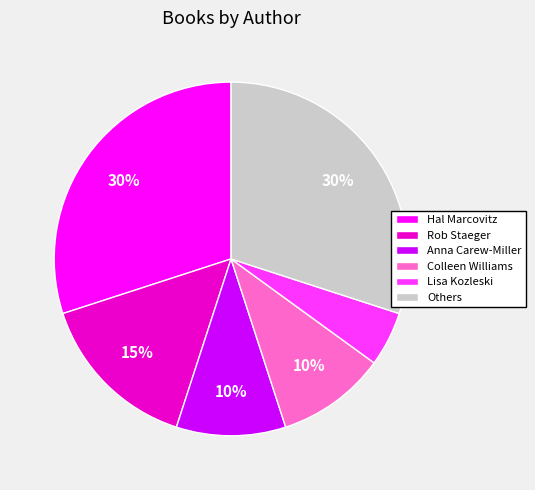

Is it true that Hal Marcovitz is 41% of the pie?

False